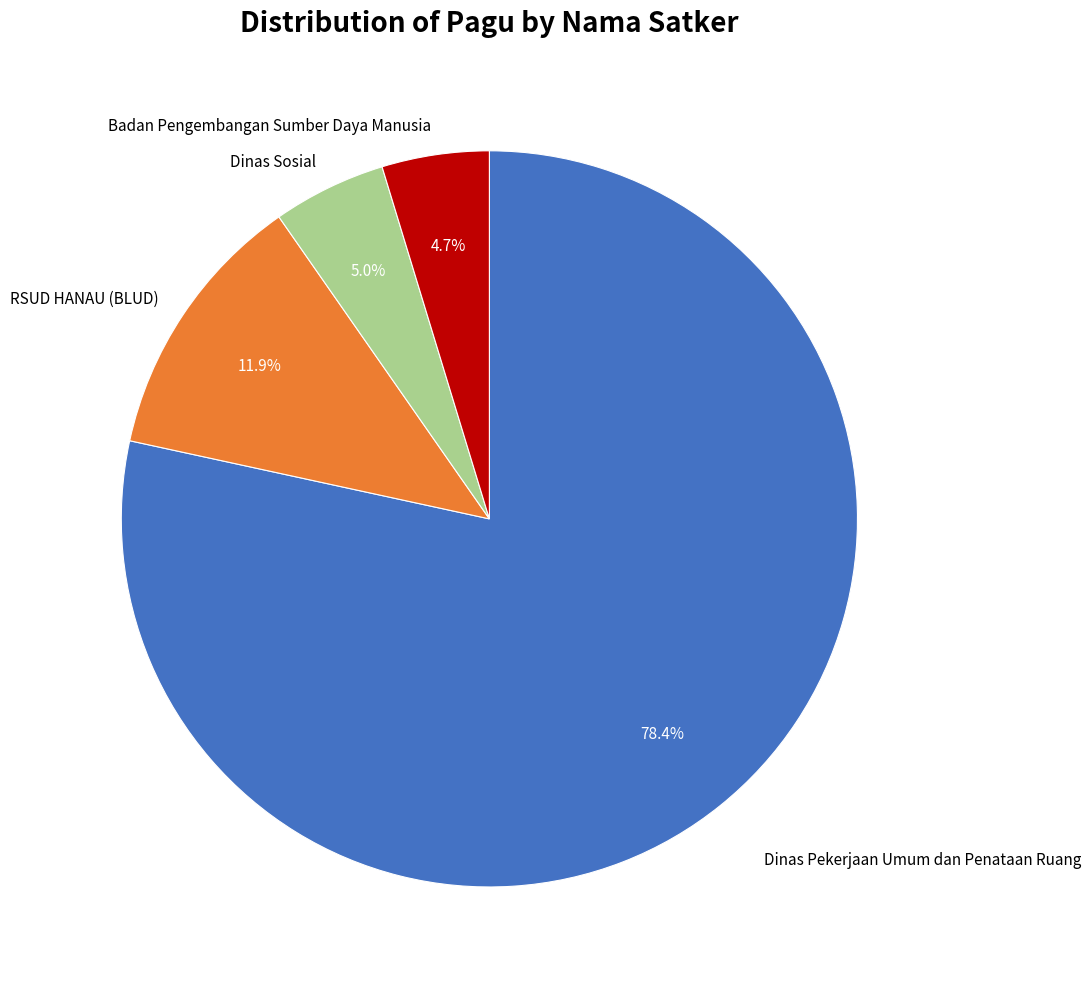

How many segments does this pie chart have?

4